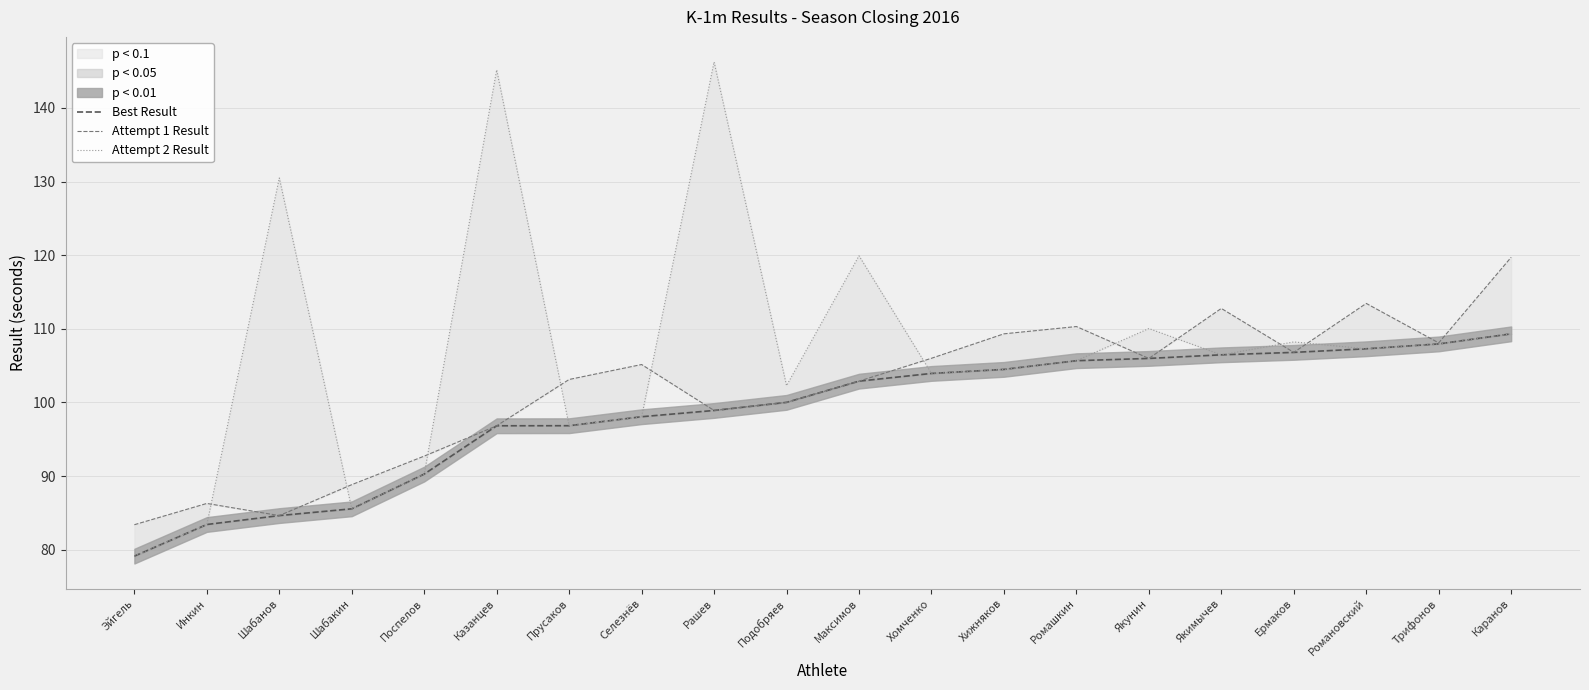

What is the minimum value shown in the chart?

79.1